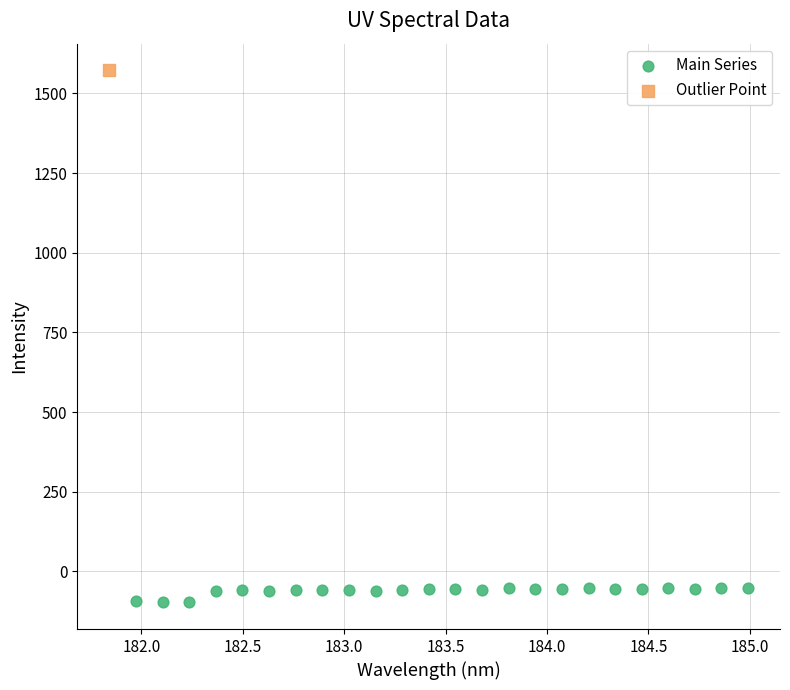

What are all the series names shown in the legend?

Main Series, Outlier Point